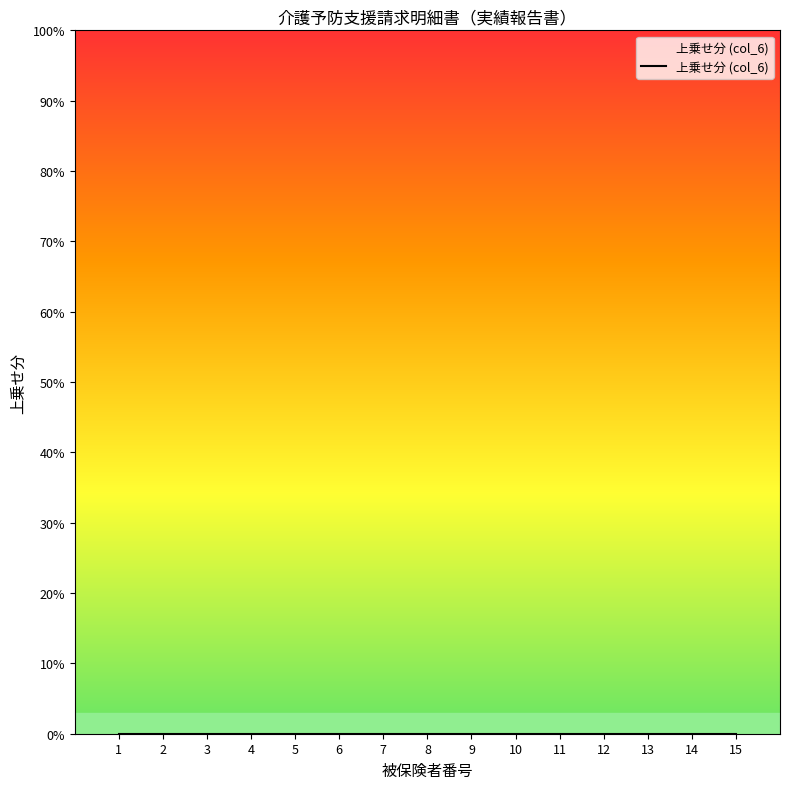

Which category has the lowest value across all series?

1